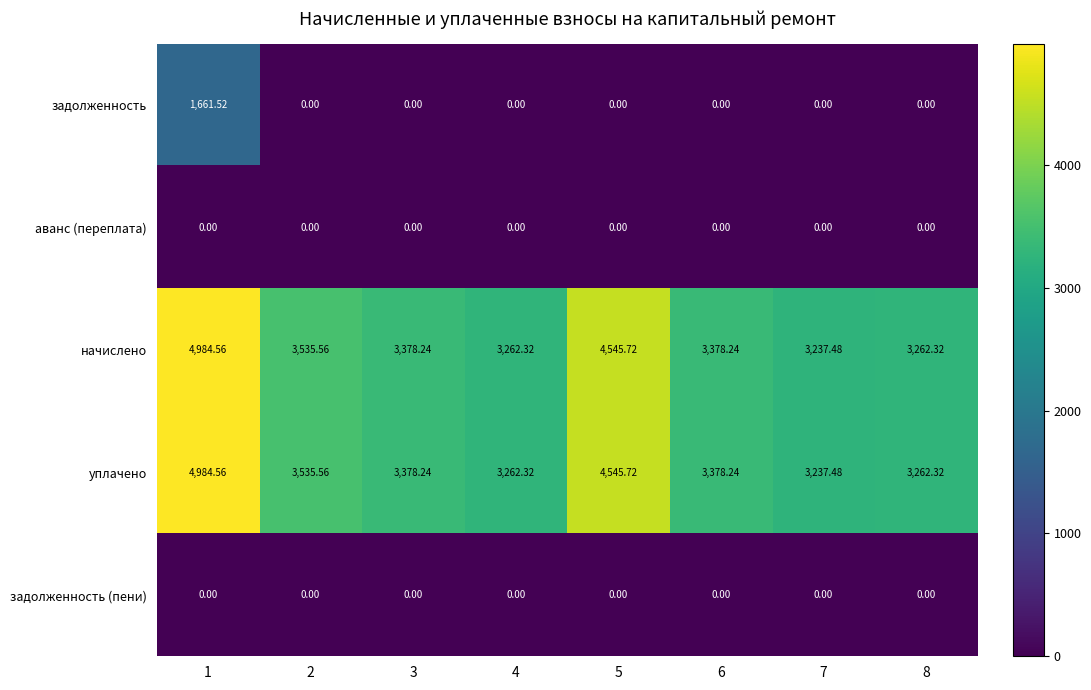

What is the difference between the highest and lowest values at 7?

3237.5